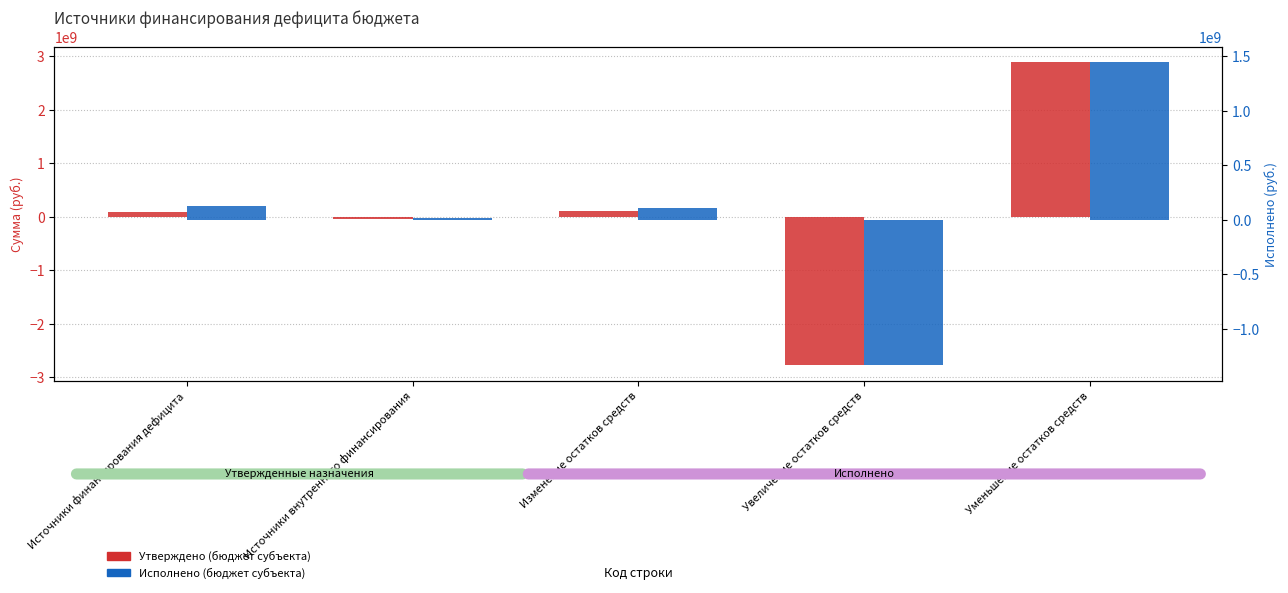

How many bars are there in total?

10